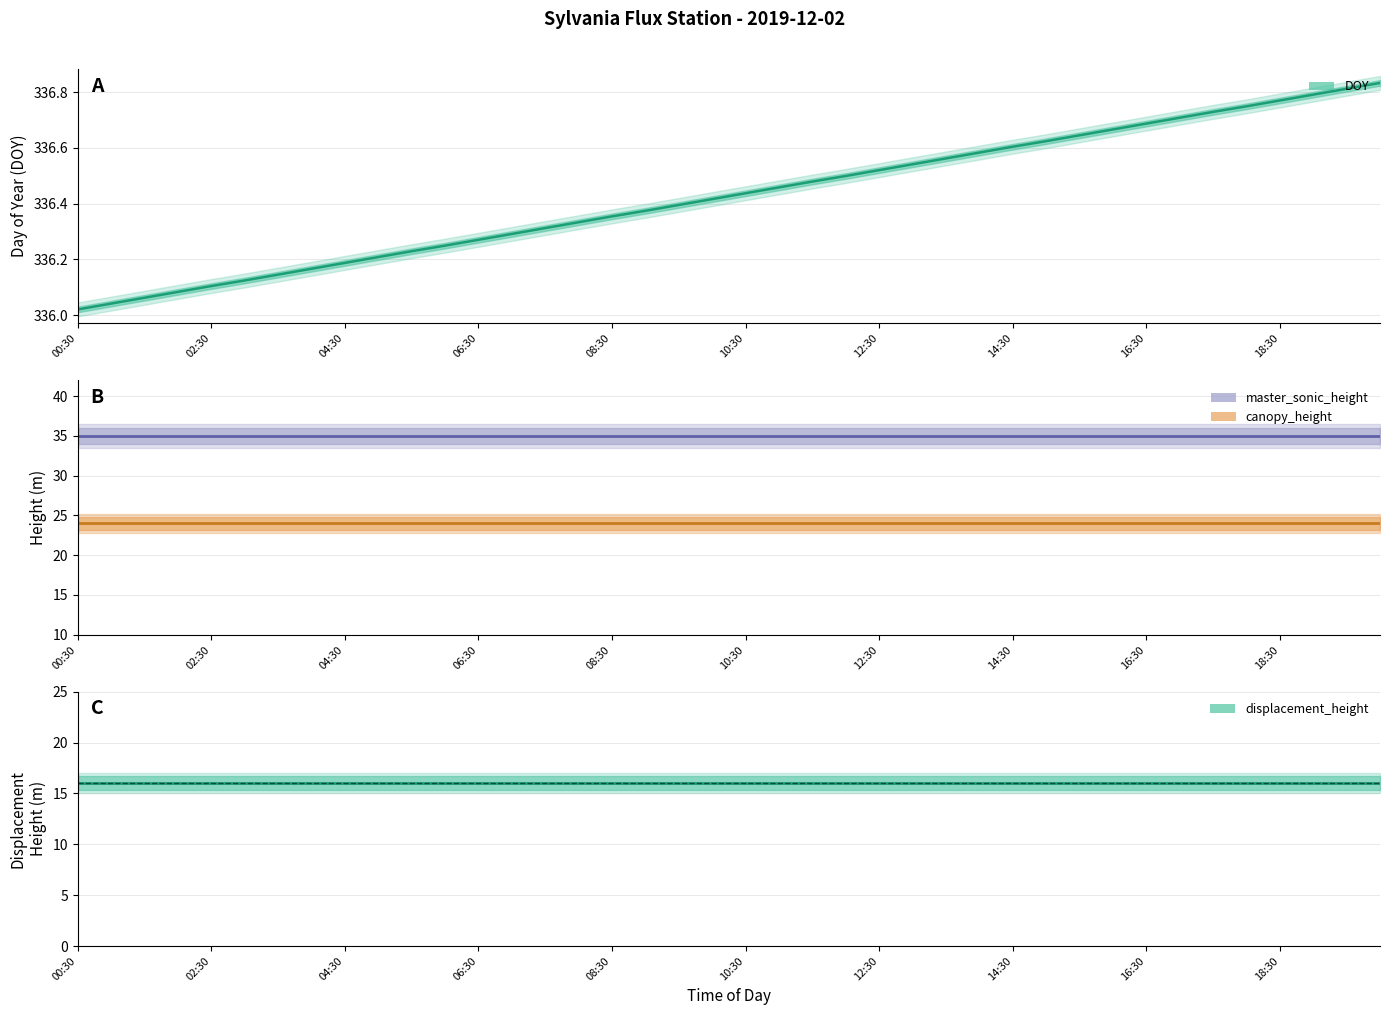

What is the spread (max minus min) of values at 09:30?

320.4